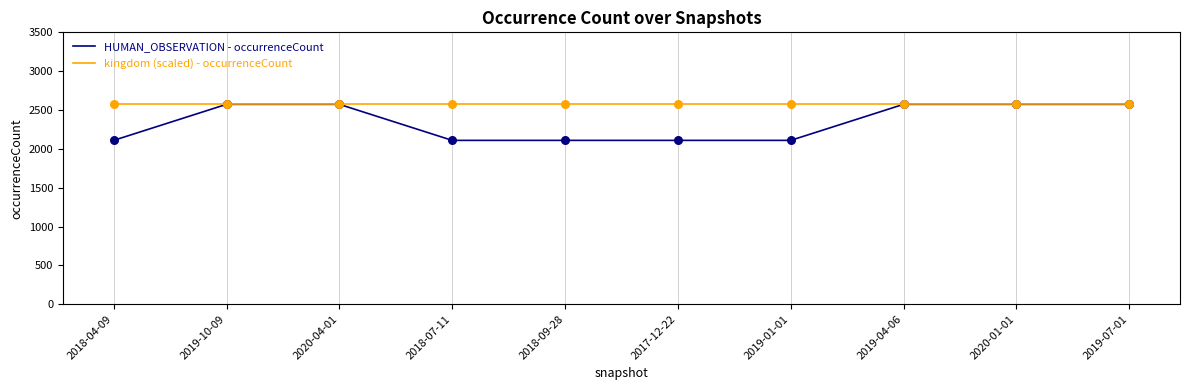

Is the value of HUMAN_OBSERVATION - occurrenceCount at 2019-01-01 greater than the value of kingdom (scaled) - occurrenceCount at 2018-07-11?

No